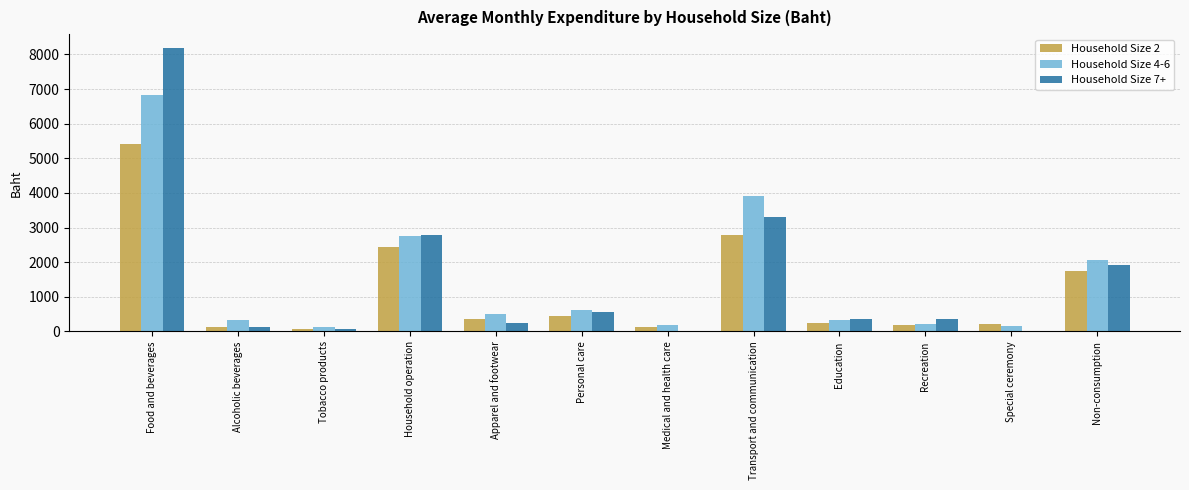

Read the Household Size 2 value at Apparel and footwear.

350